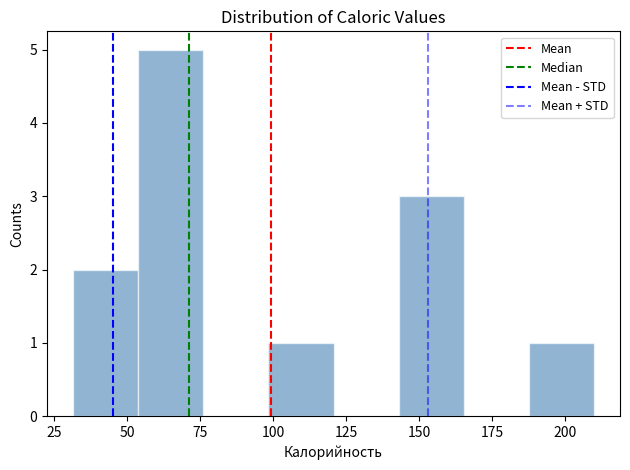

Reading left to right, list every bar in this chart as the range it spans on the x-axis followed by its height. Neither the bar edges nor the heights are printed on the chart, so give them approximately, as read against the axes.

30 to 55: 2
55 to 75: 5
75 to 100: 0
100 to 120: 1
120 to 145: 0
145 to 165: 3
165 to 190: 0
190 to 210: 1